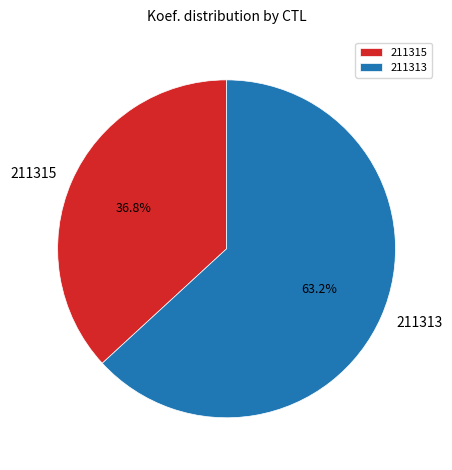

Which has a higher value, 211315 or 211313?

211313